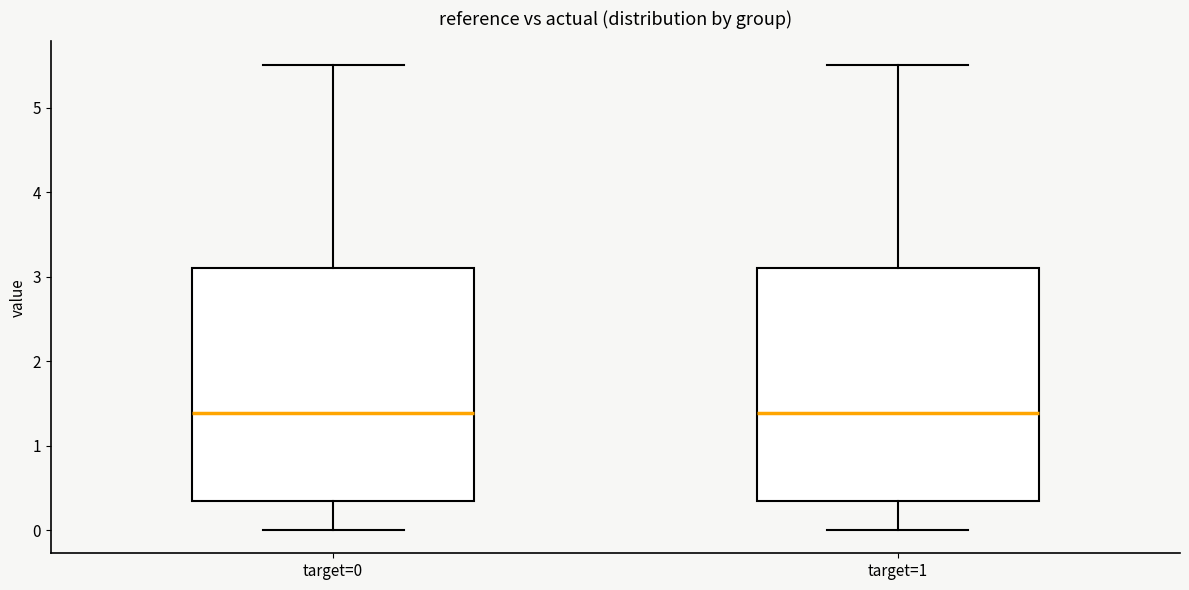

Where does the lower whisker of the box for target=0 end on the y-axis? The values are not printed on the chart, so give them approximately, as read against the axis.

0.0